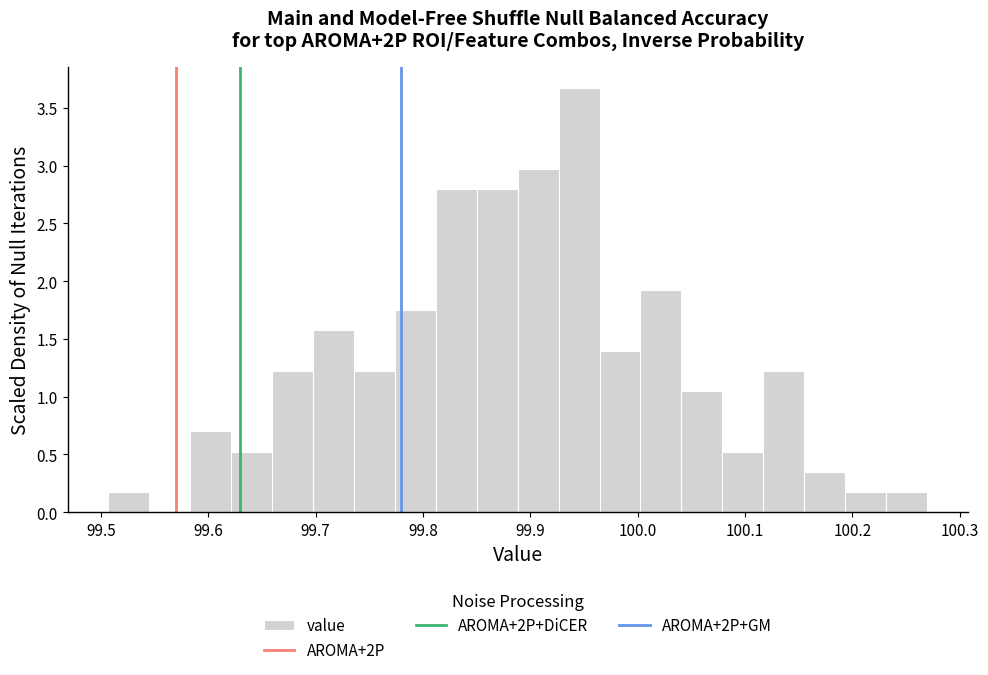

Around what value on the x-axis is the tallest bar? Give the approximate position of its centre, as read against the axis.

99.95